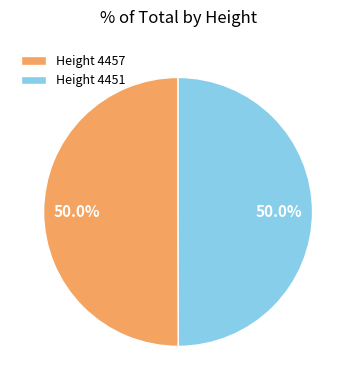

Count the number of slices in the pie.

2